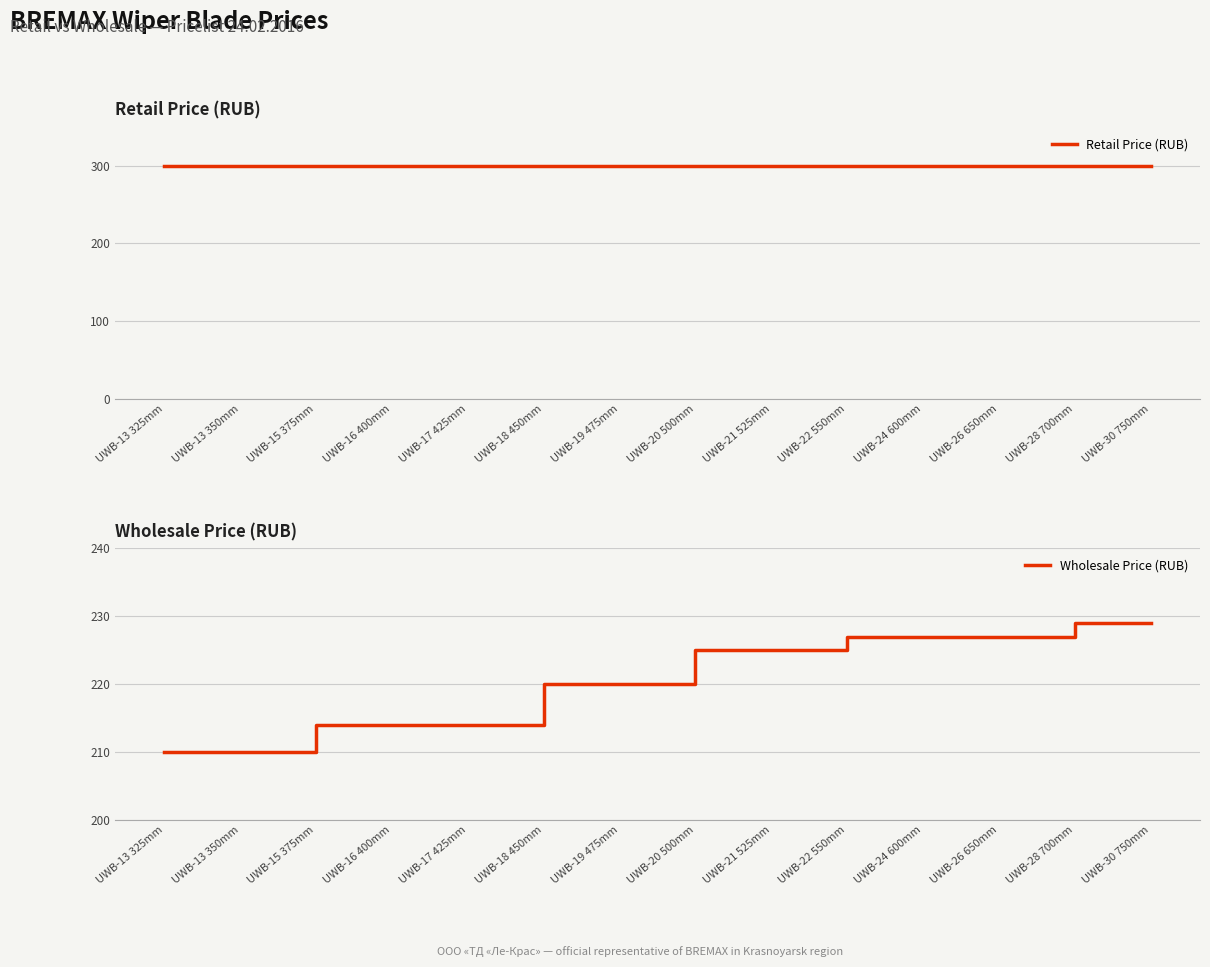

The value of Wholesale Price (RUB) at UWB-21 525mm is 354. True or false?

False